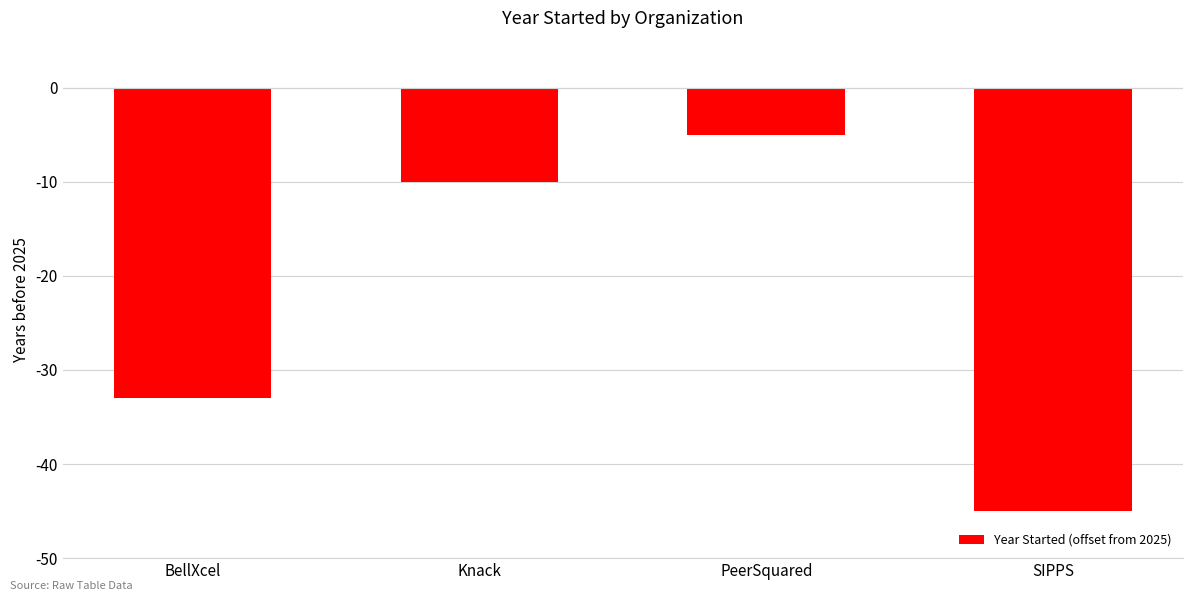

What is the sum of the values at Knack and BellXcel?

-43